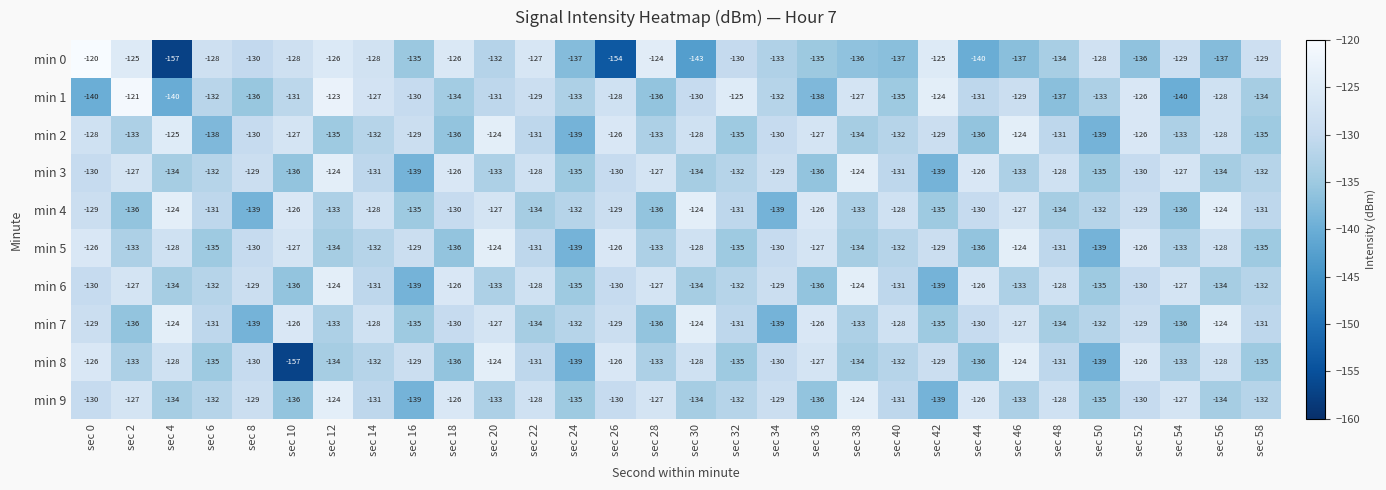

The min 2 series shows -36 at sec 54. True or false?

False